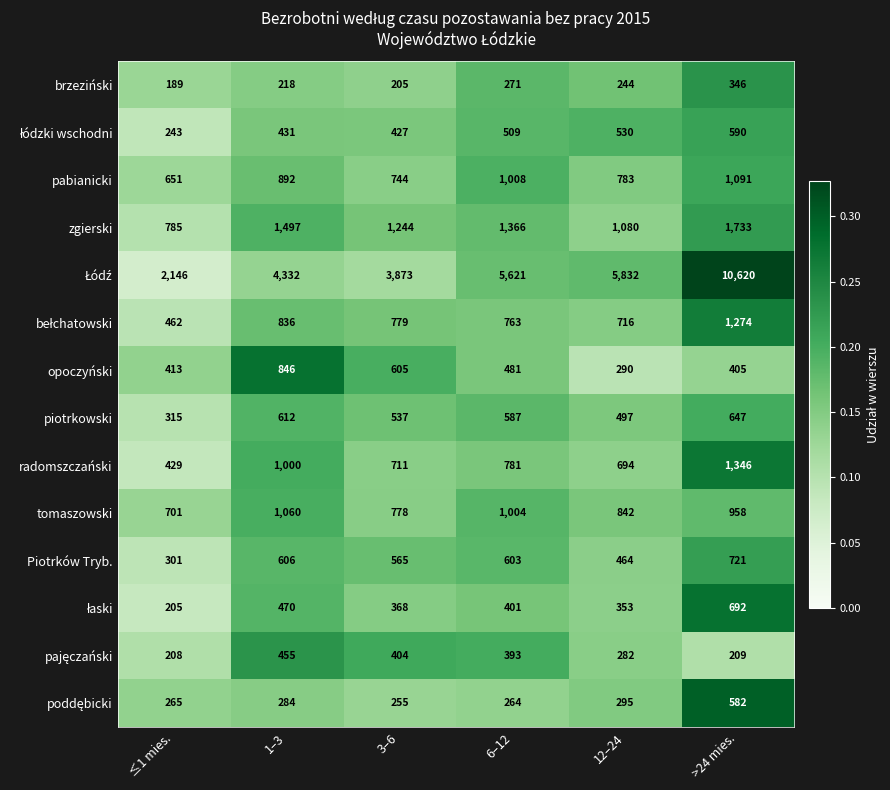

Which category has the lowest value across all series?

≤1 mies.